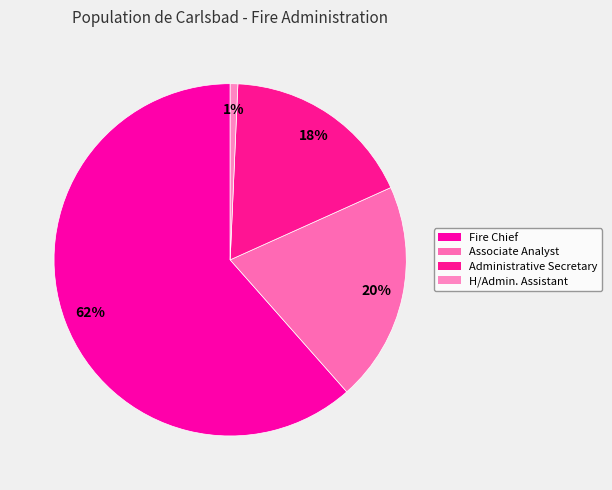

Is it true that Fire Chief is 62% of the pie?

True